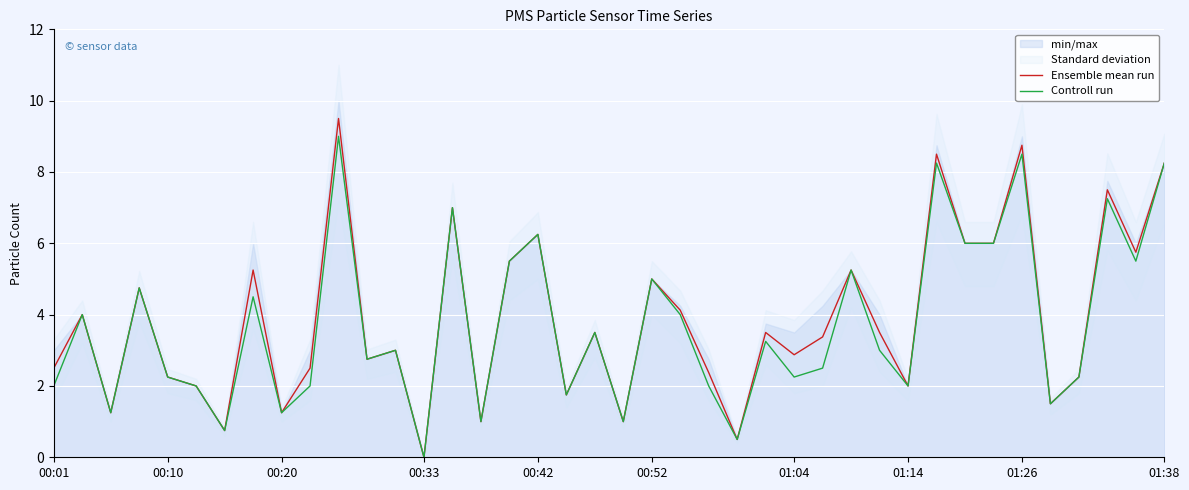

Count the number of categories in the chart.

40